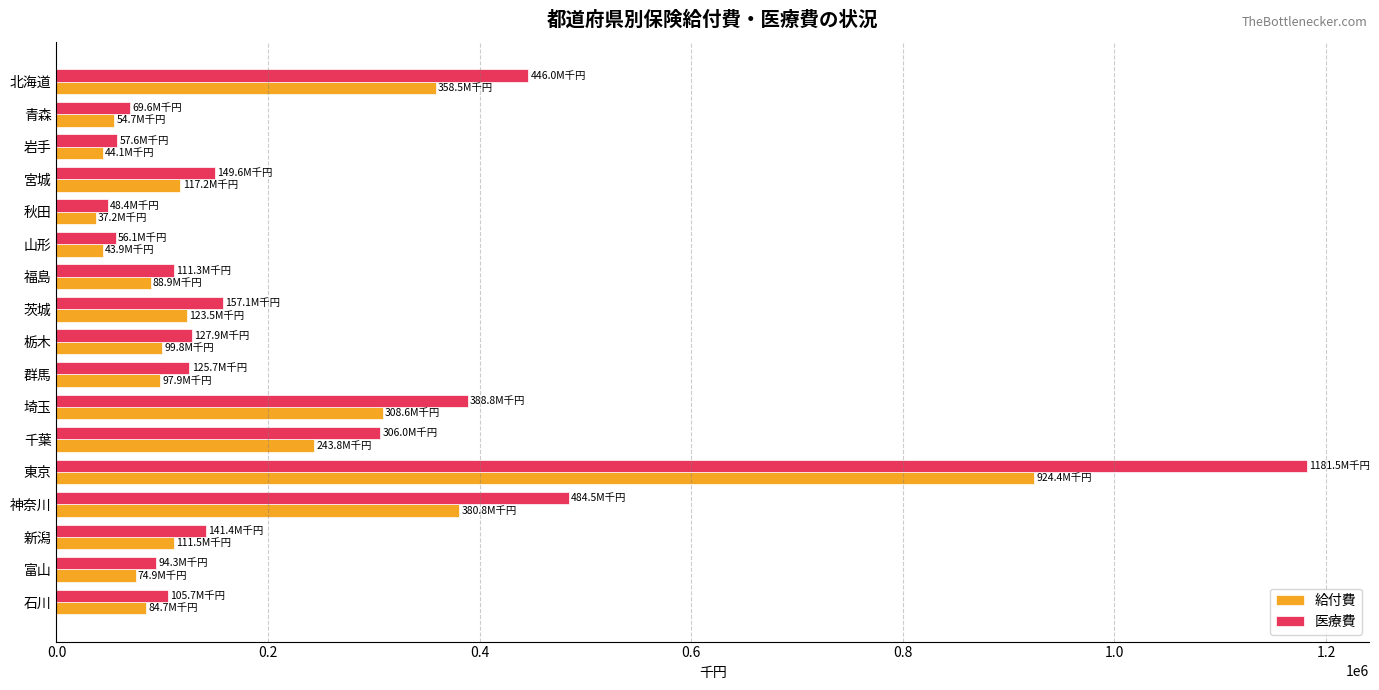

What is the maximum value shown in the chart?

1181511.1